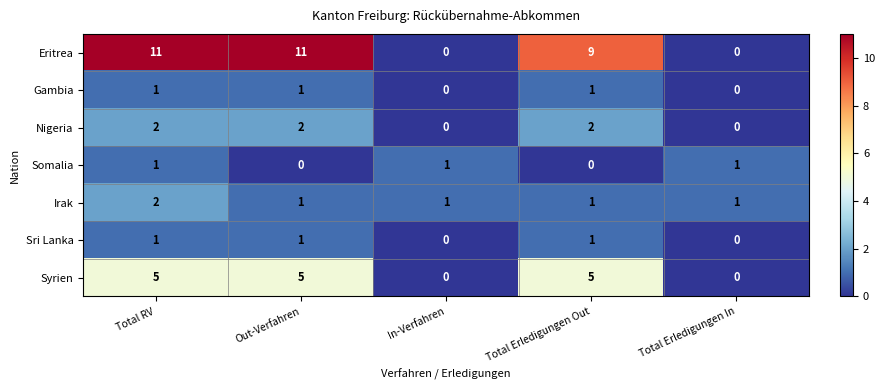

What is the difference between the highest and lowest values at Out-Verfahren?

11